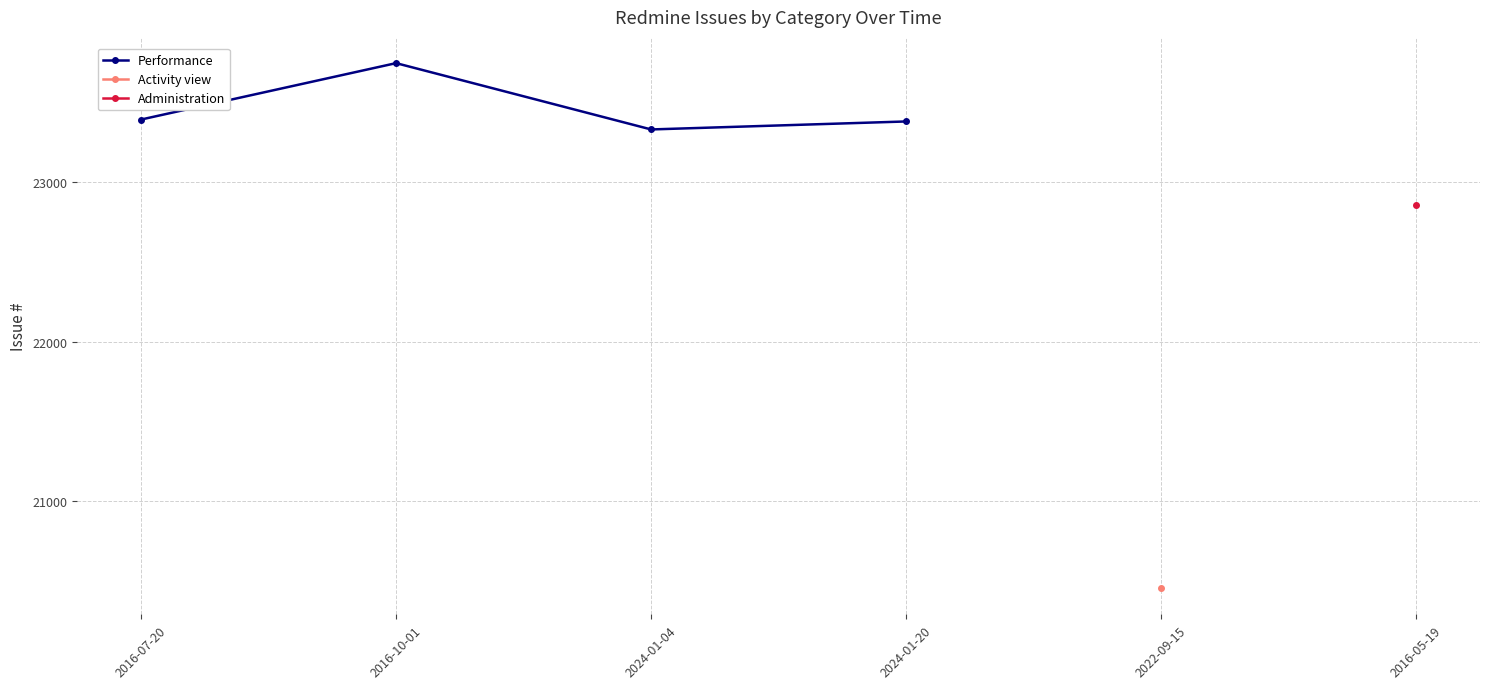

What is the average value?

23460